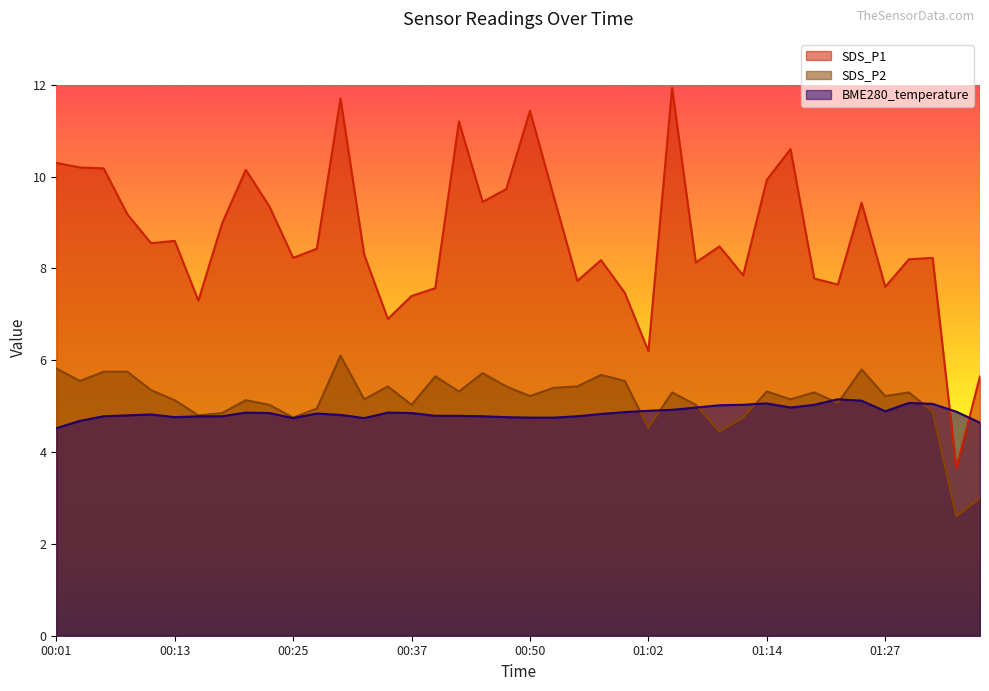

Count the number of data series in this chart.

3